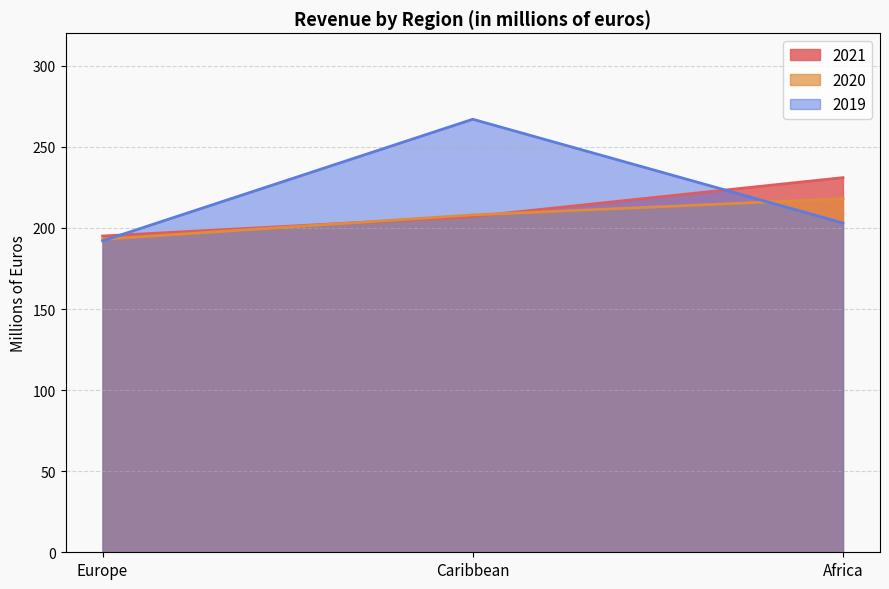

What is the average value of the 2019 series?

221